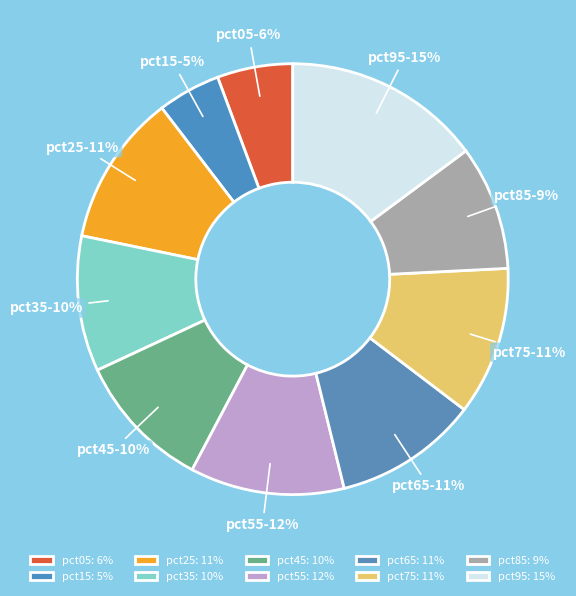

Does pct15 represent more than half of the total?

No